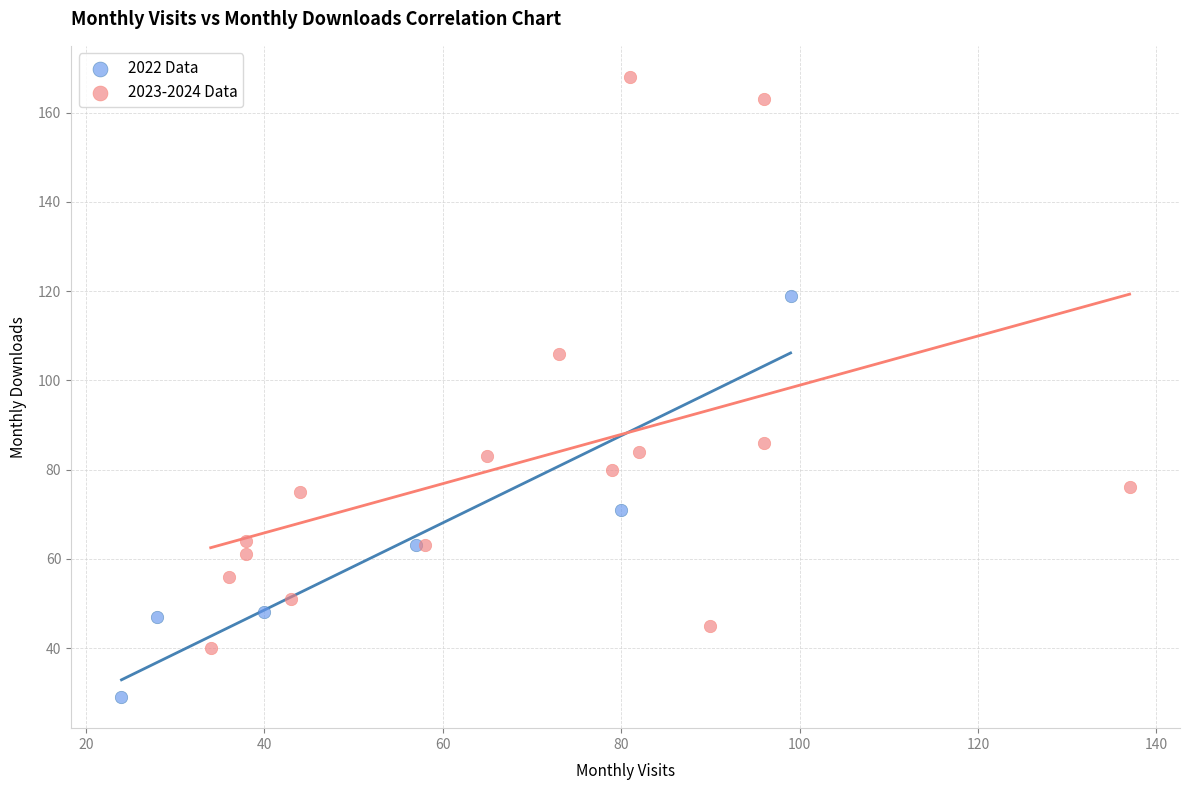

Which series contains the highest Y value?

2023-2024 Data